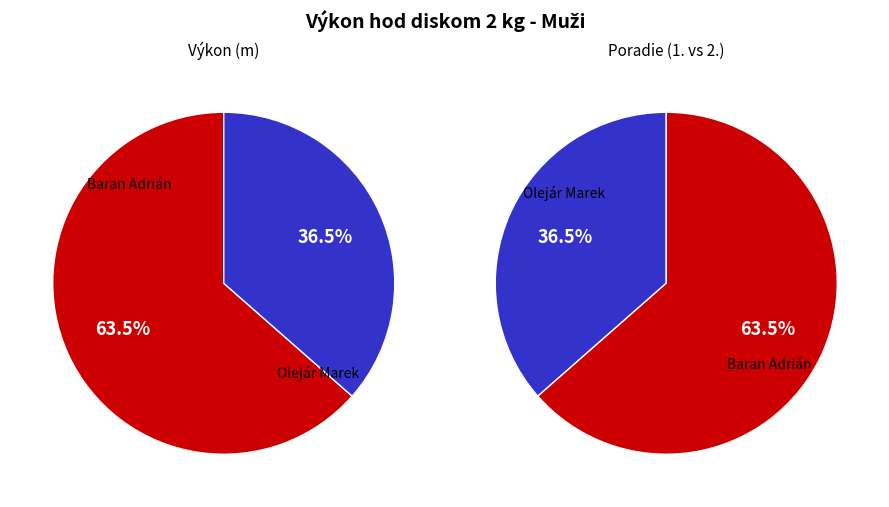

To the nearest percent, what portion does Baran Adrián represent?

64%